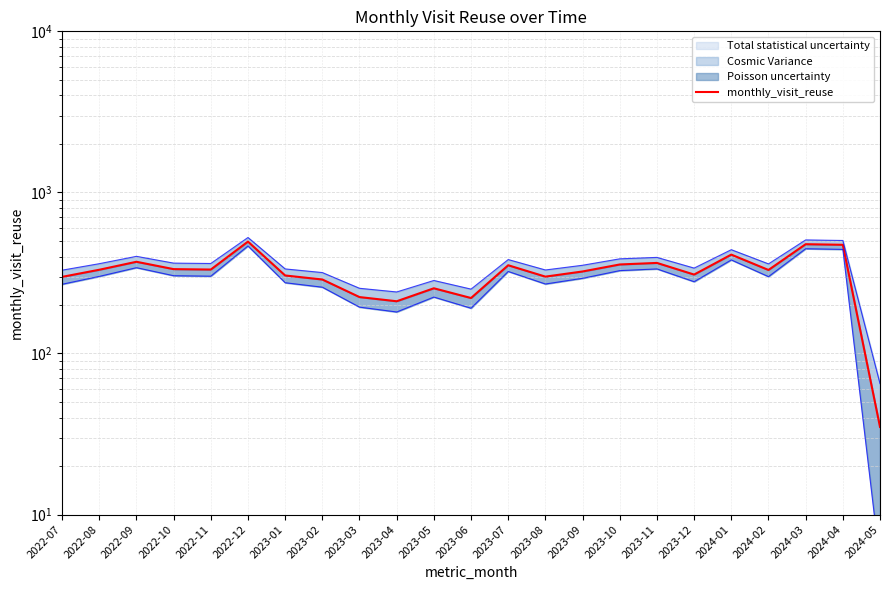

Is it true that the value at 2024-02 is 330?

True